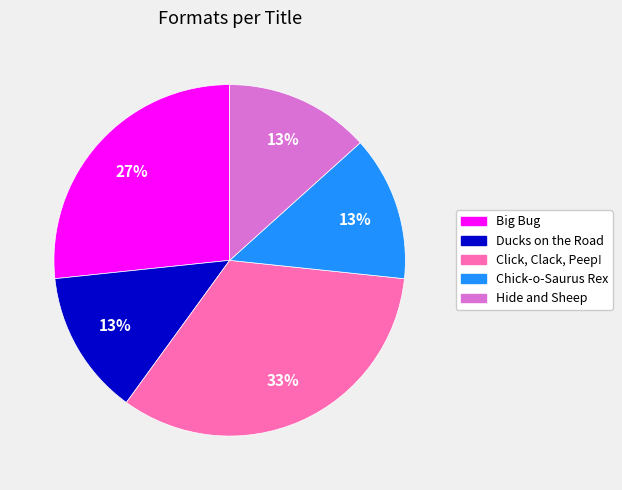

Between Big Bug and Hide and Sheep, which is larger?

Big Bug